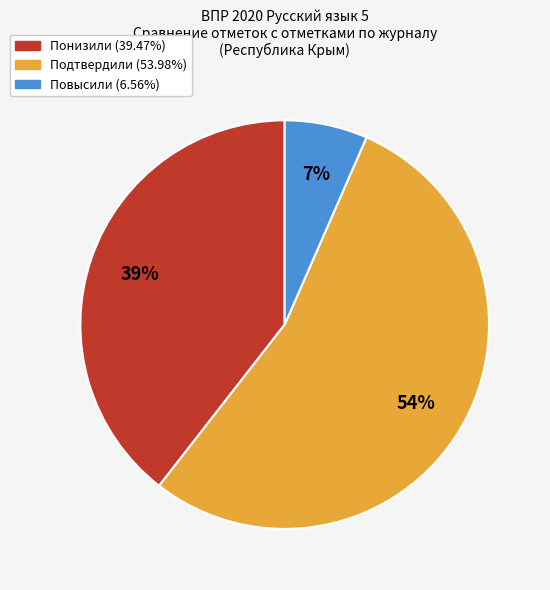

True or false: Повысили accounts for 7% of the total.

True